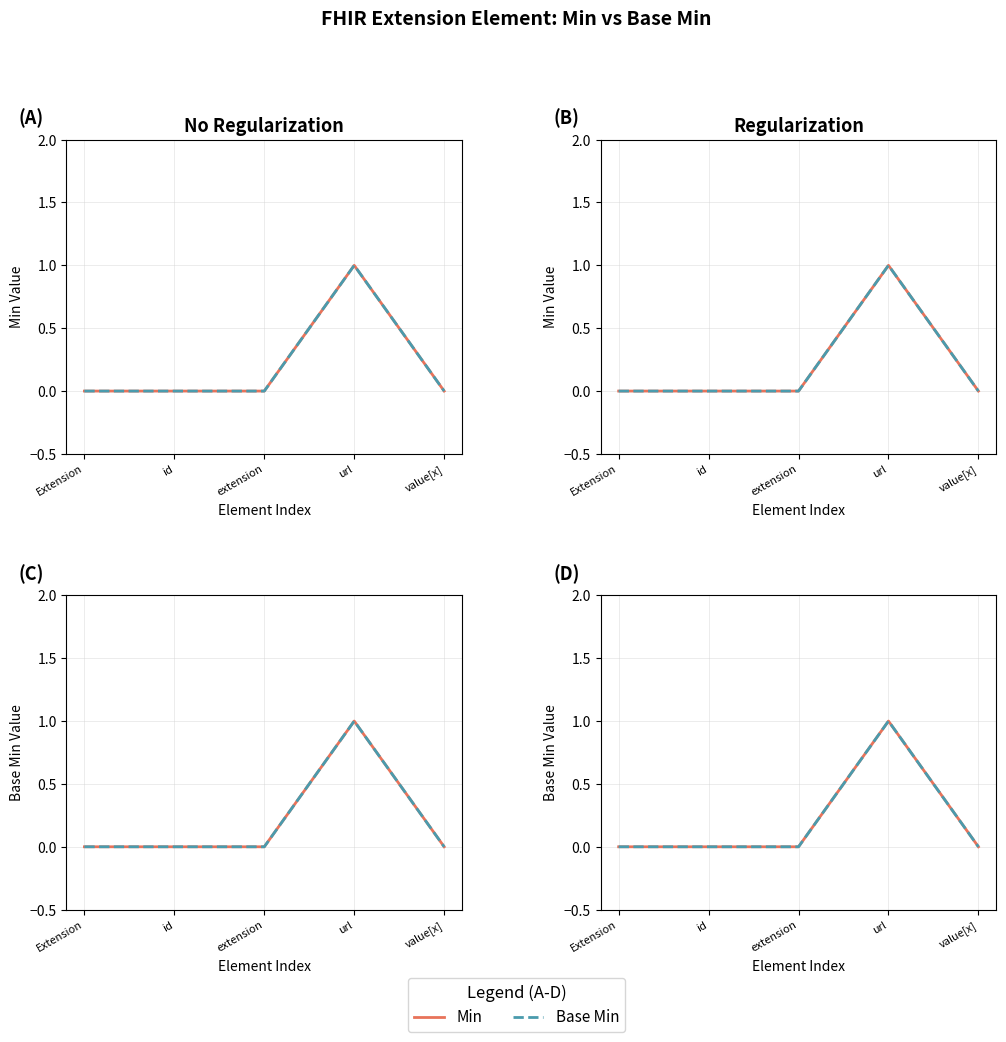

At which label is Base Min closest to 0?

Extension